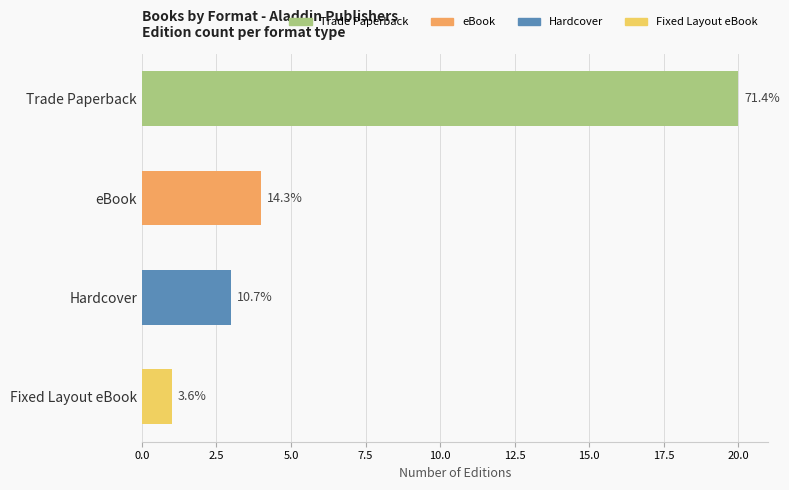

What is the maximum value for Trade Paperback?

20